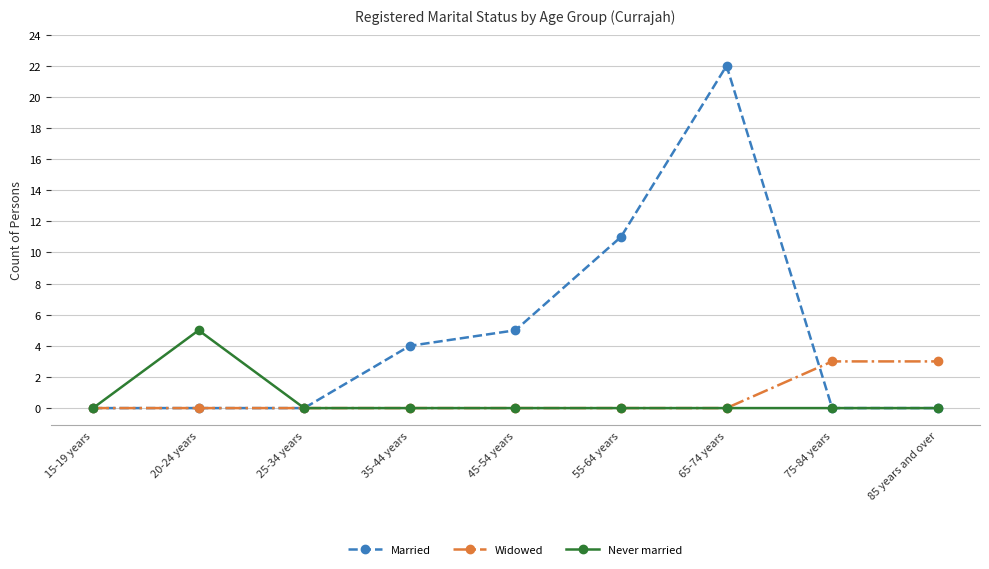

True or false: Never married has more than 0 interior local peaks.

True